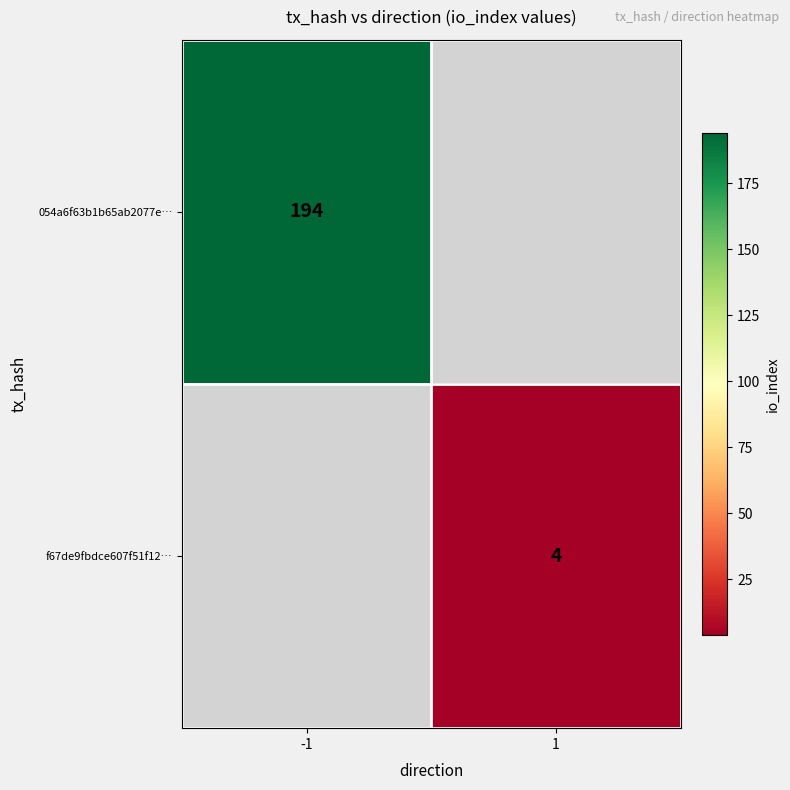

True or false: f67de9fbdce607f51f12… has a value of 3 at 1.

False